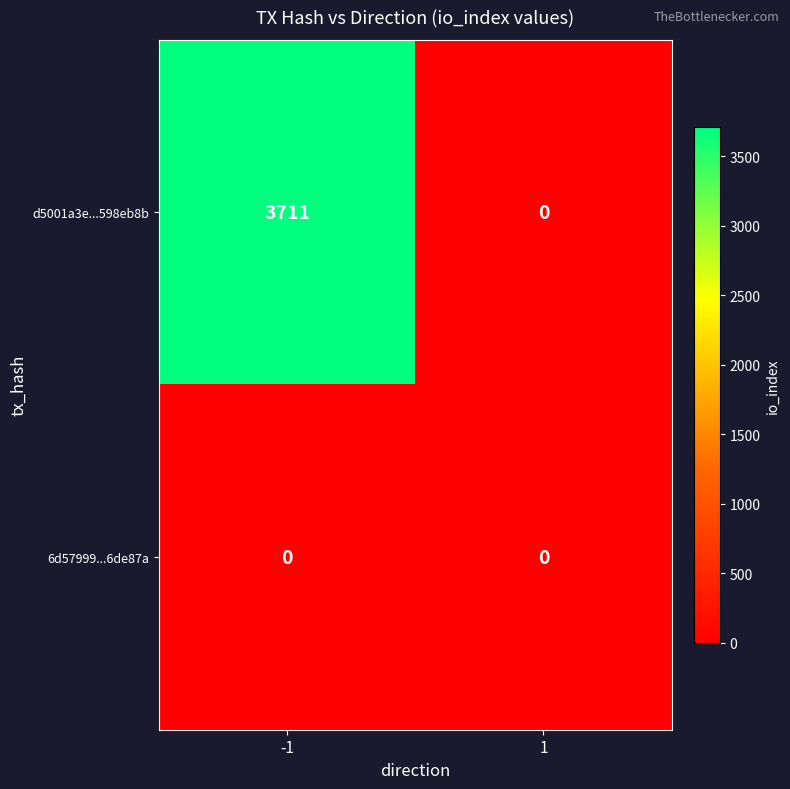

Reading left to right, list all the values displayed in this chart.

d5001a3e...598eb8b: 3711	0
6d57999...6de87a: 0	0